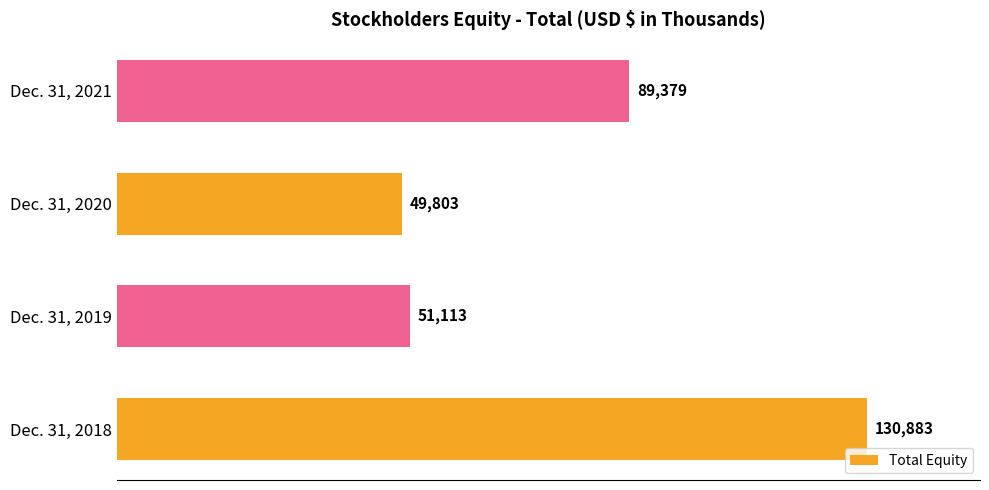

True or false: the data shows 16355 at Dec. 31, 2020.

False